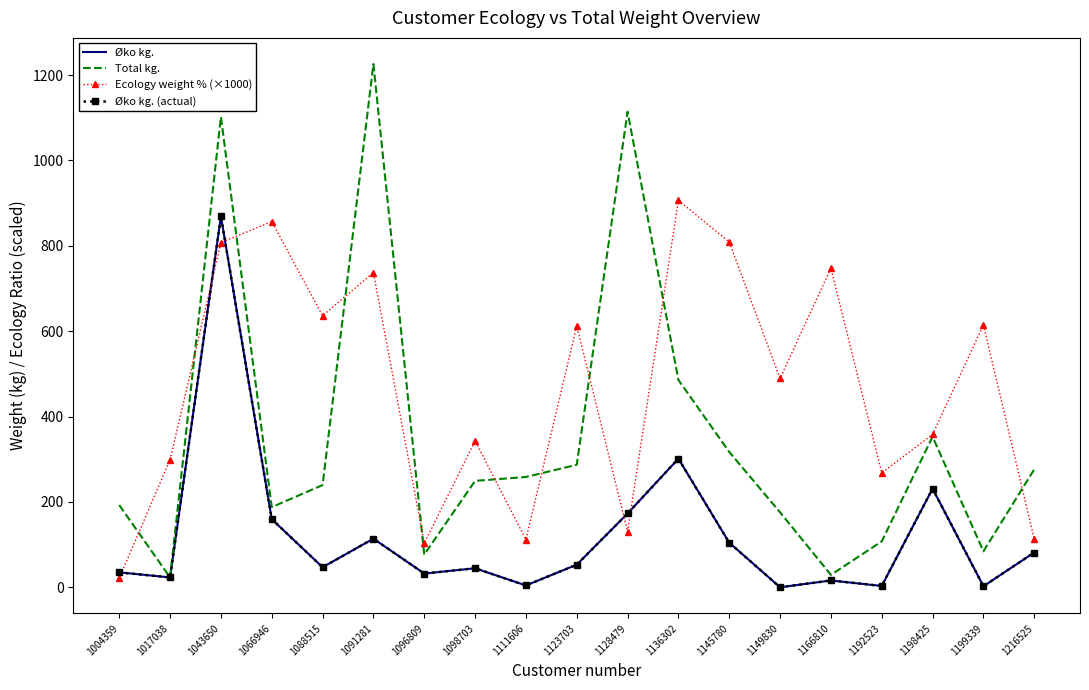

What is the value of the Ecology weight % (×1000) point at the 17th from the left?

358.1